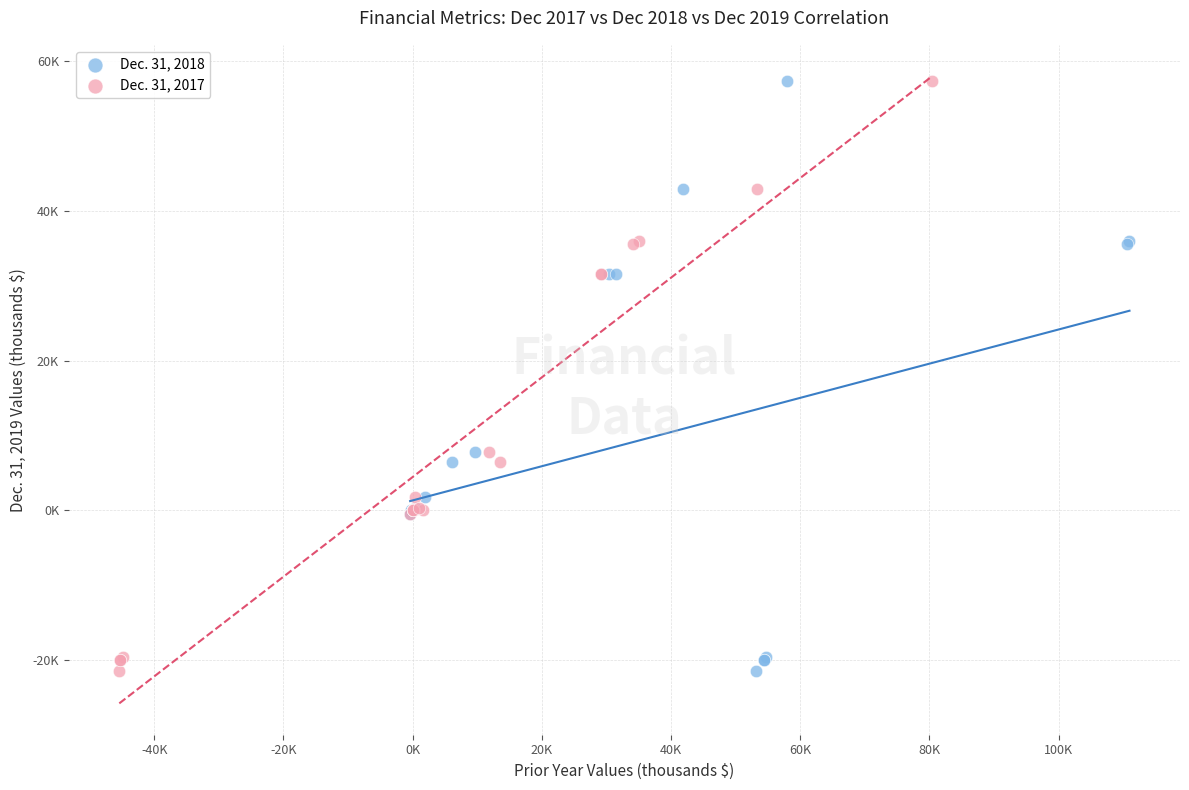

What are all the series names shown in the legend?

Dec. 31, 2018, Dec. 31, 2017